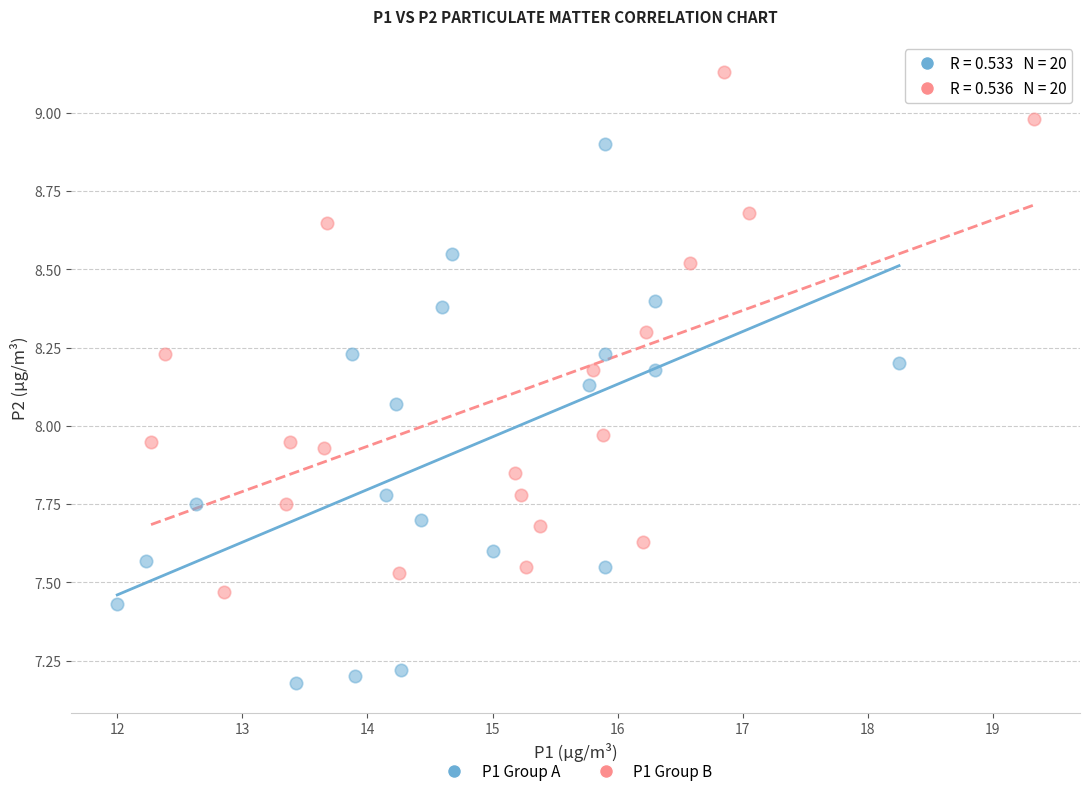

Which series has the widest spread of Y values?

P1 Group A